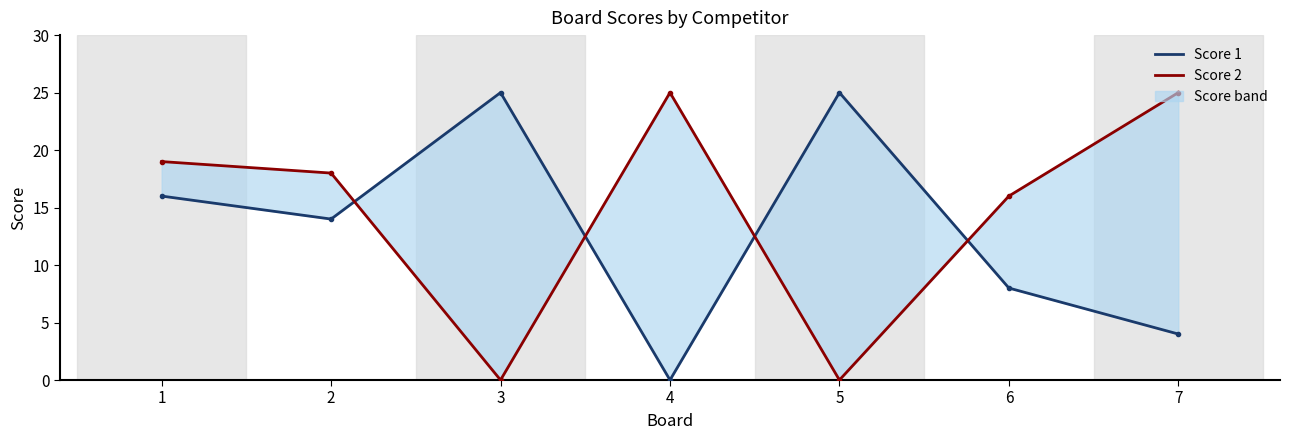

What is the sum of all Score 1 values?

92